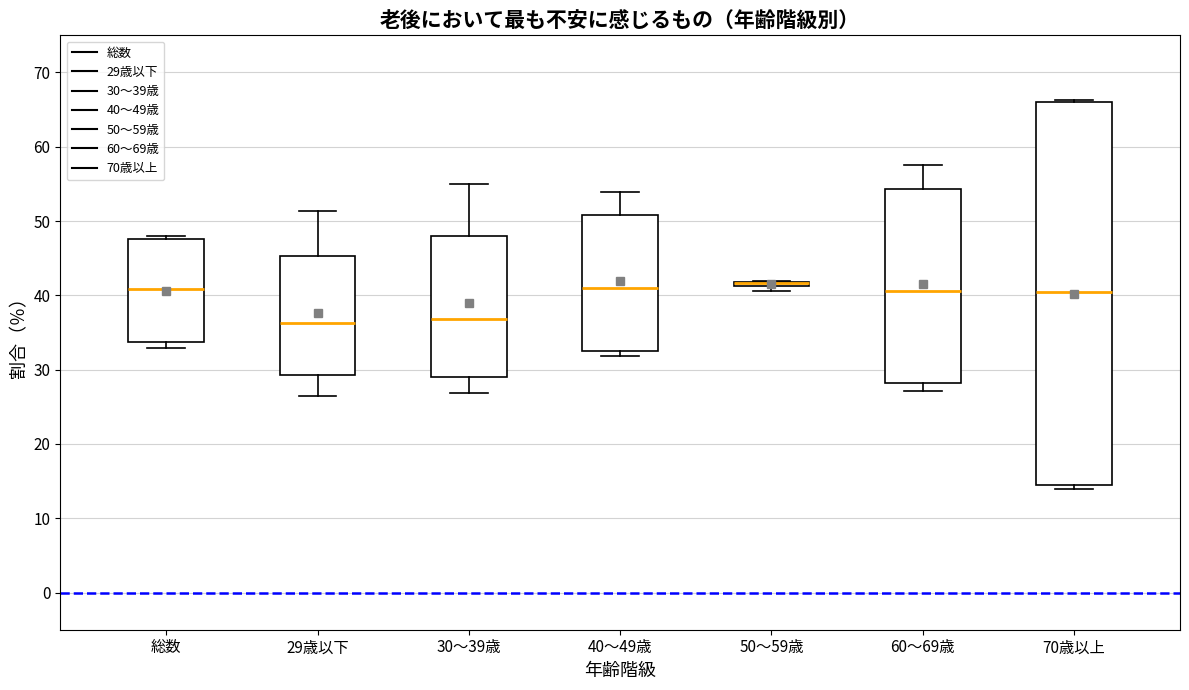

Where does the median line of the box for 29歳以下 sit on the y-axis? The values are not printed on the chart, so give them approximately, as read against the axis.

36